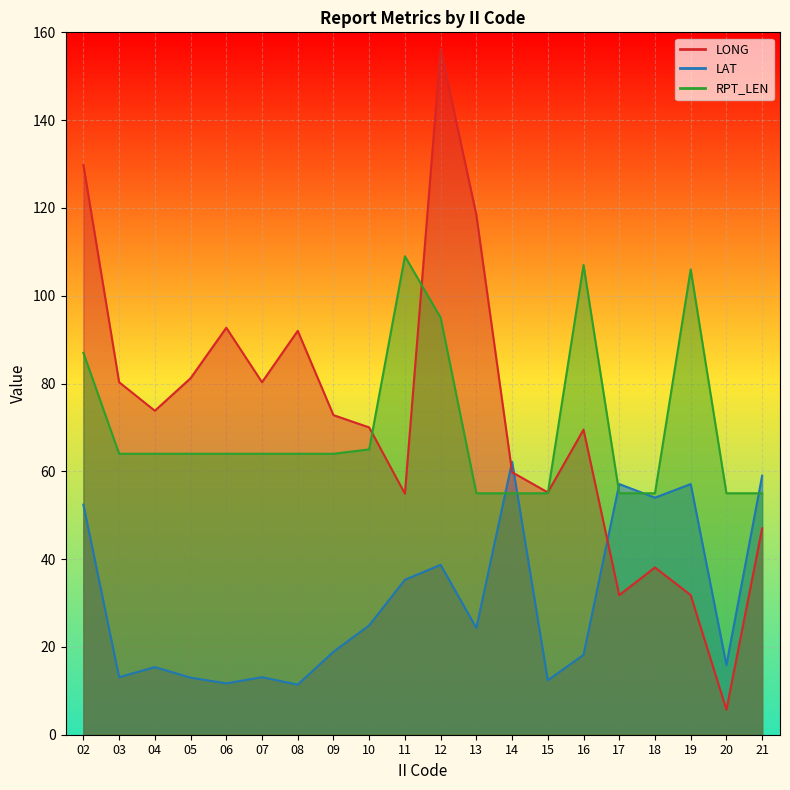

The value of RPT_LEN at 20 is 37.0. True or false?

False